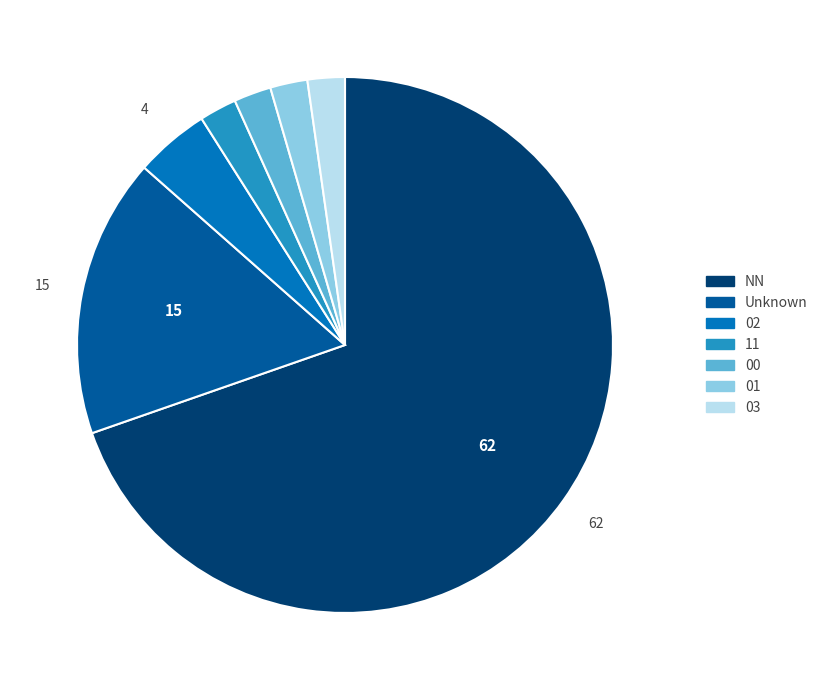

Is there any slice that represents more than half of the pie?

Yes